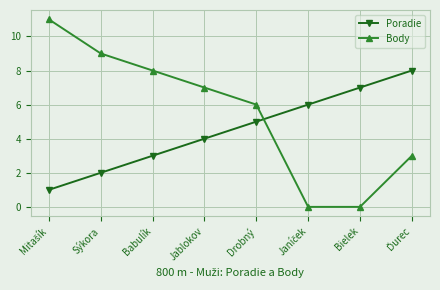

What is the average value of the Body series?

6